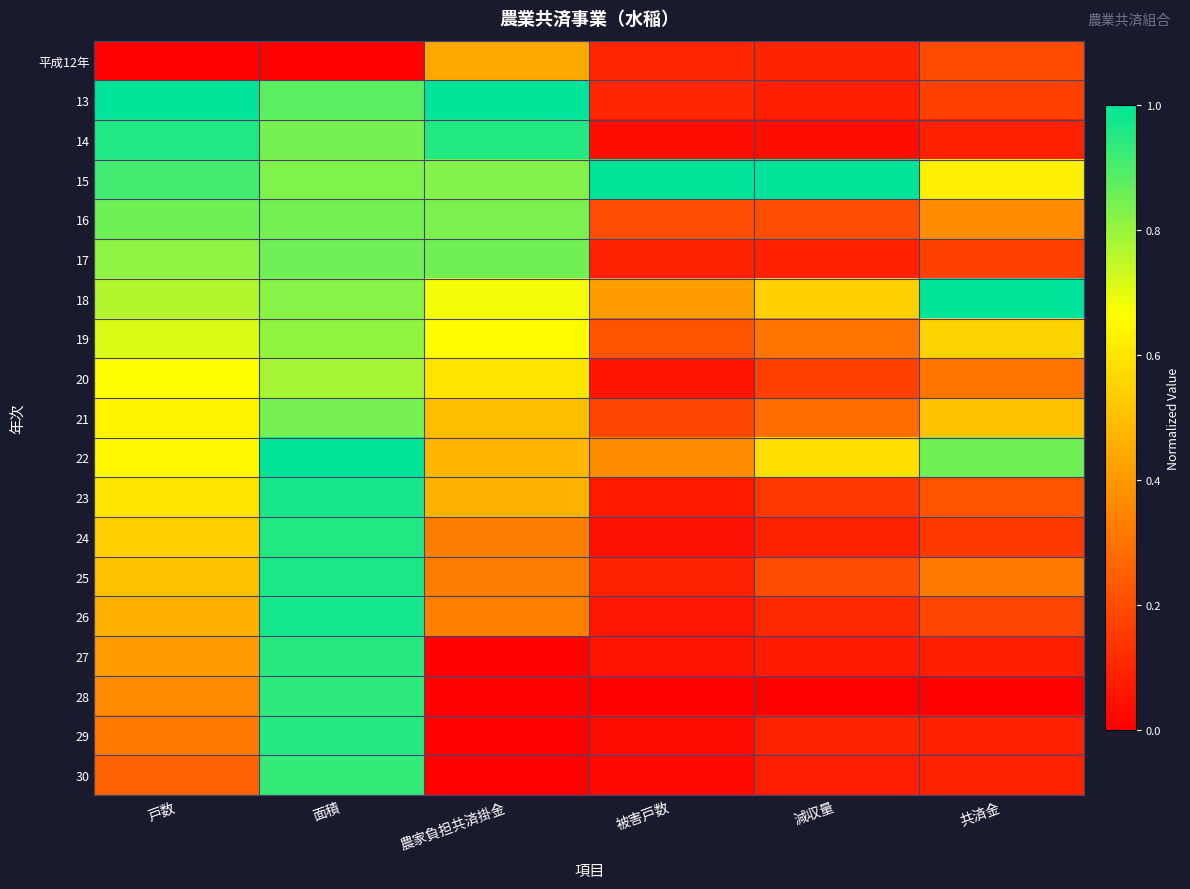

At which category does the chart reach its minimum across all series?

戸数